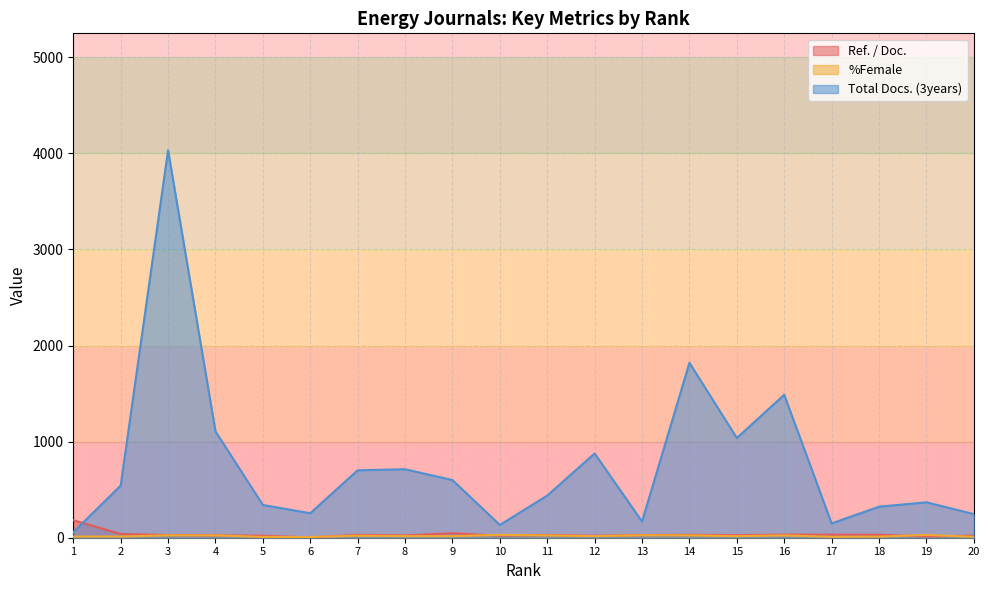

True or false: Total Docs. (3years) has a value of 1583.0 at 15.

False